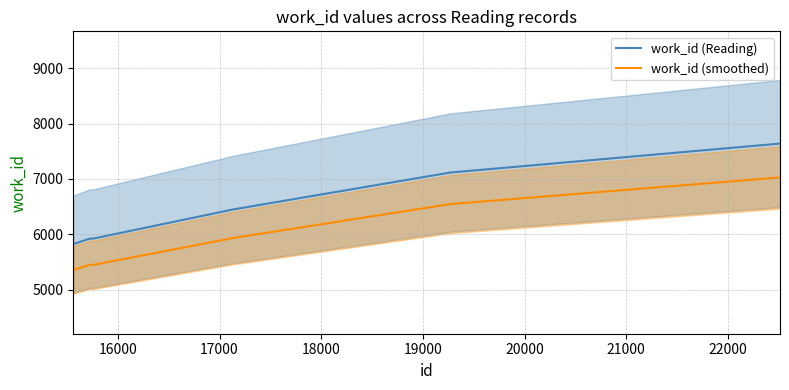

What is the highest value of the work_id (Reading) series?

7639.0